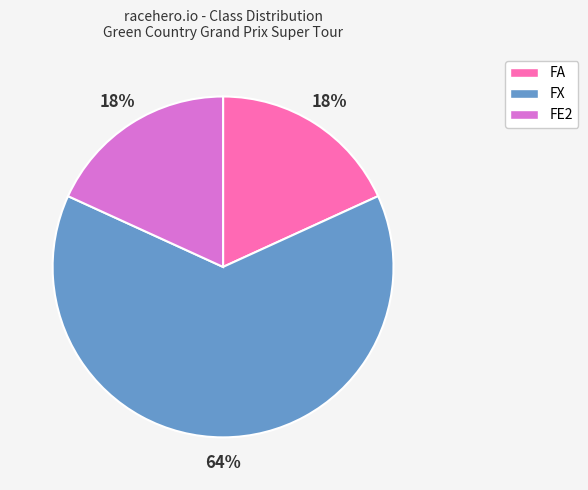

To the nearest percent, what is the combined percentage of FA and FX?

82%